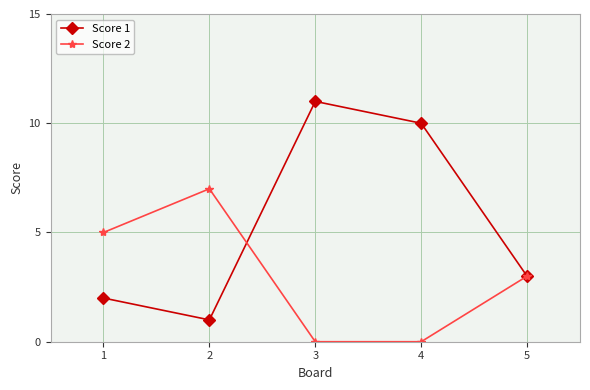

Which series has the widest spread of values?

Score 1